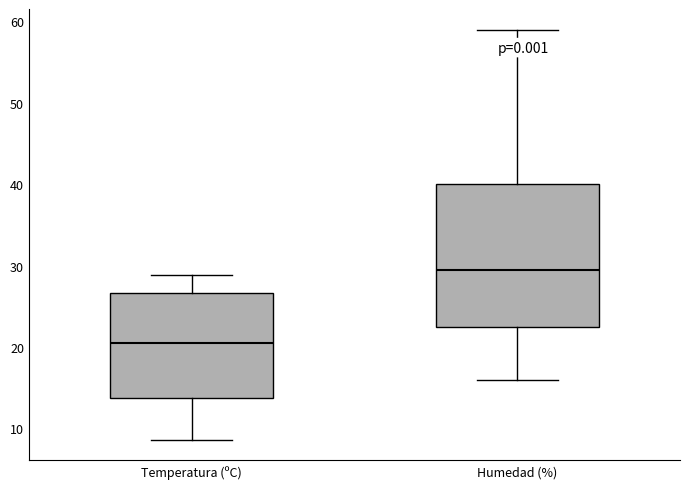

Reading left to right, read every box against the y-axis: the position of its median line, the range the box covers, and the ends of its whiskers. The values are not printed on the chart, so give them approximately, as read against the axis.

Temperatura (ºC): median 21, box 14 to 27, whiskers 9 to 29
Humedad (%): median 30, box 23 to 40, whiskers 16 to 59